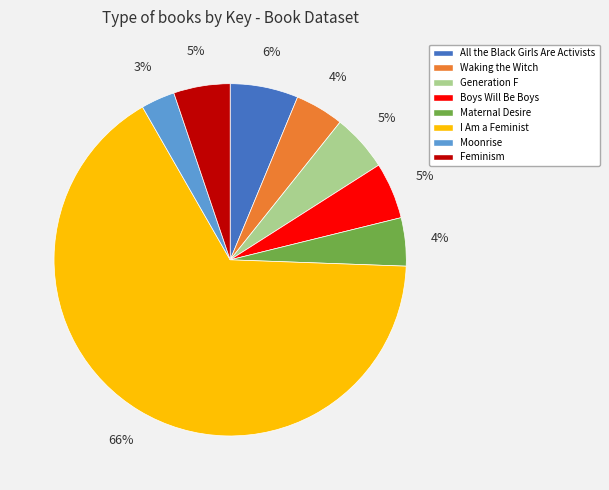

True or false: Maternal Desire accounts for 12% of the total.

False